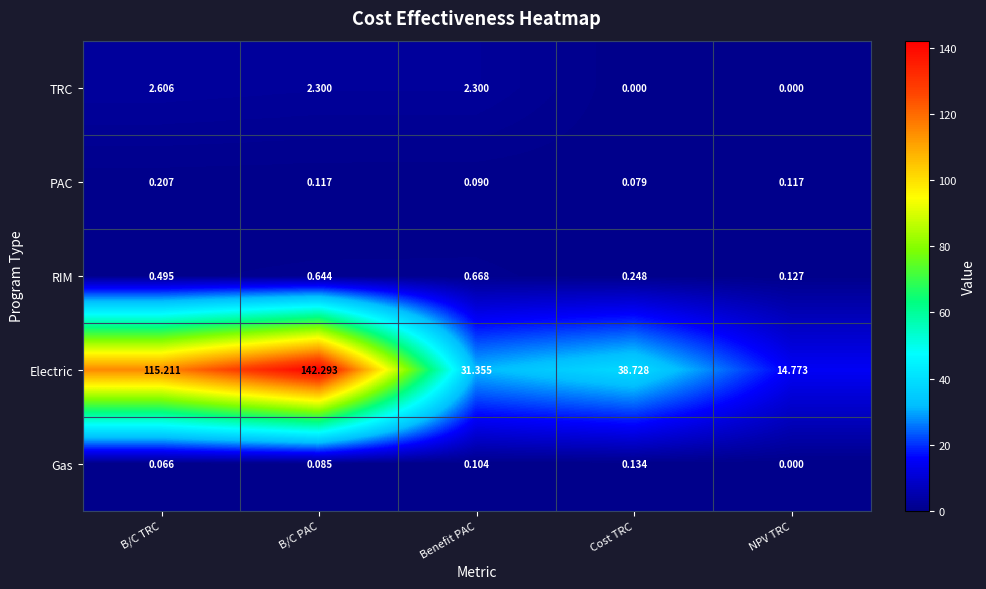

Count the number of categories in the chart.

5